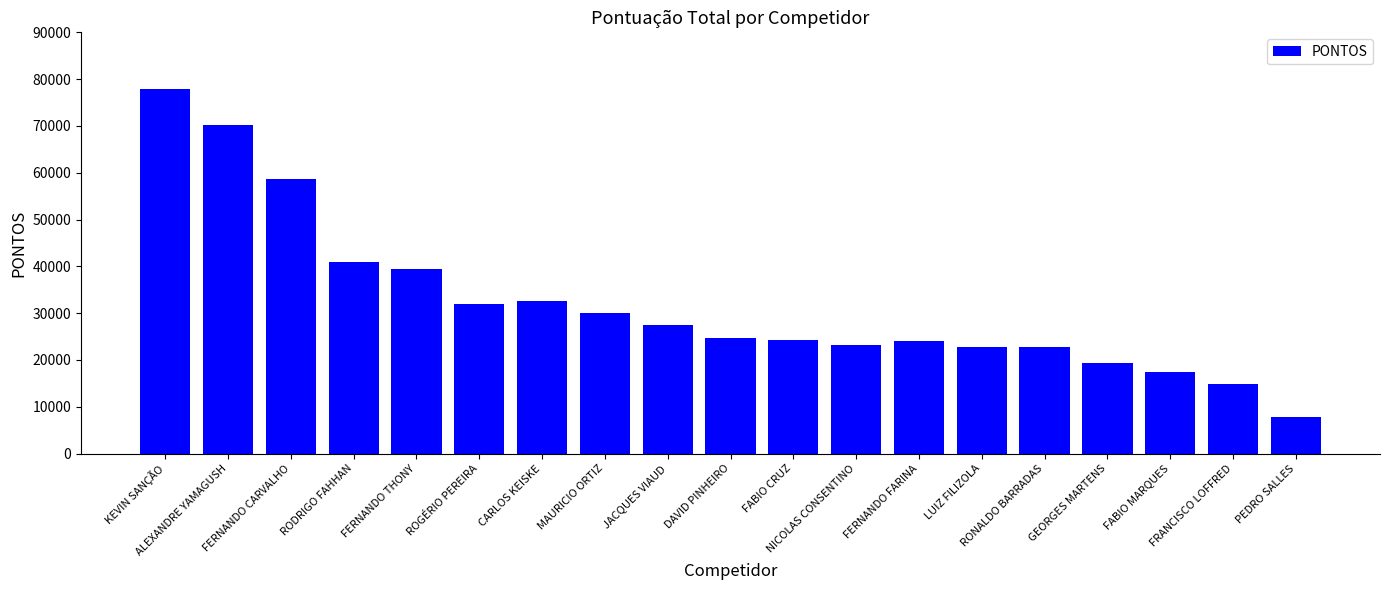

What is the ratio of the value at NICOLAS CONSENTINO to the value at LUIZ FILIZOLA?

1.0